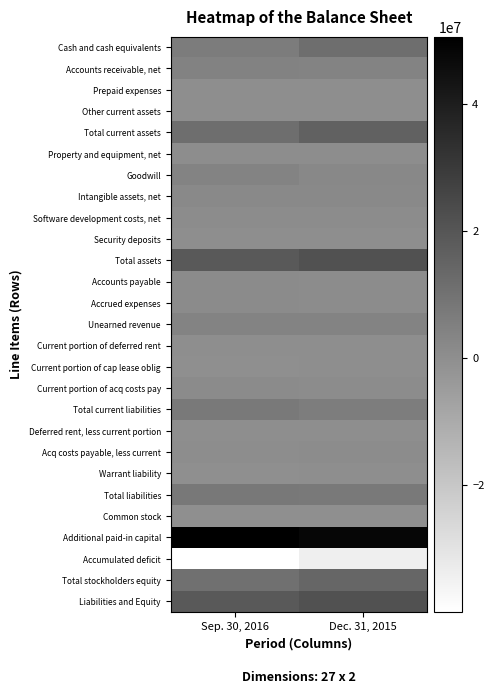

At which category is the sum across all series the highest?

Dec. 31, 2015